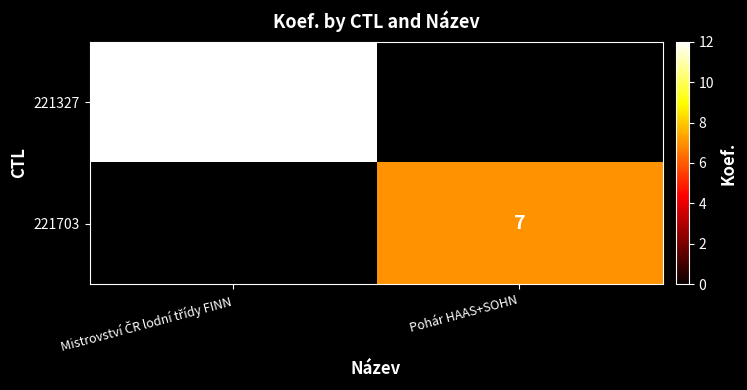

How many series are shown in this chart?

2